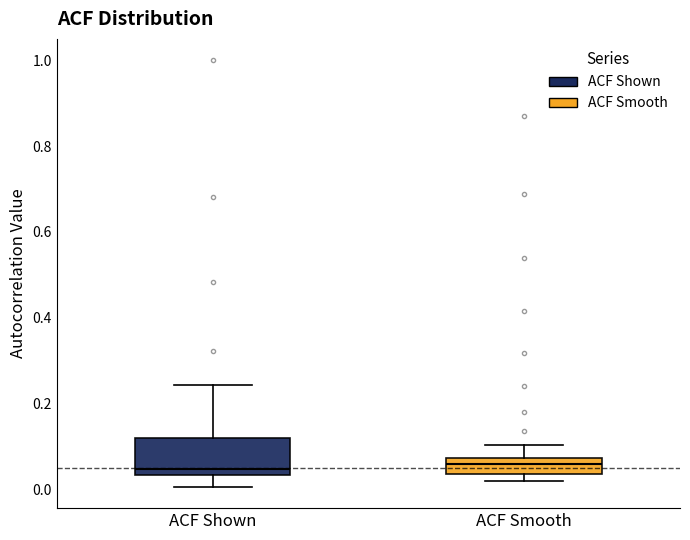

Where is the upper edge of the box for ACF Shown on the y-axis? The values are not printed on the chart, so give them approximately, as read against the axis.

0.12